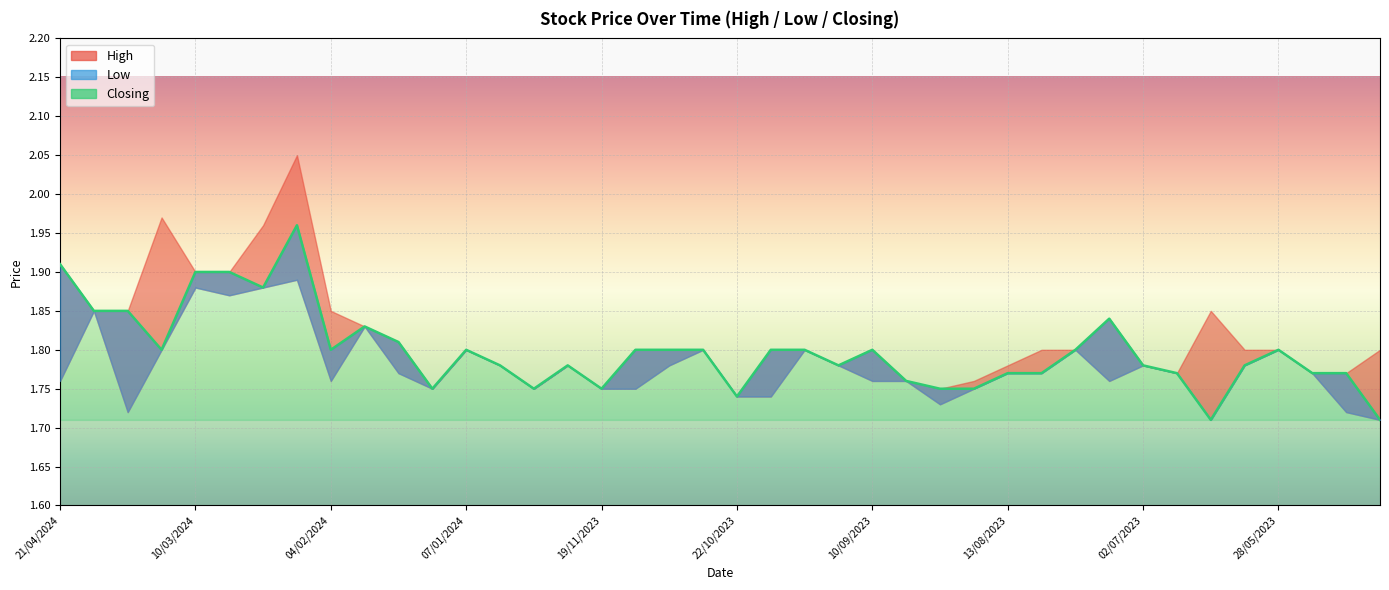

The chart shows a value of 0.7 at 21. True or false?

False